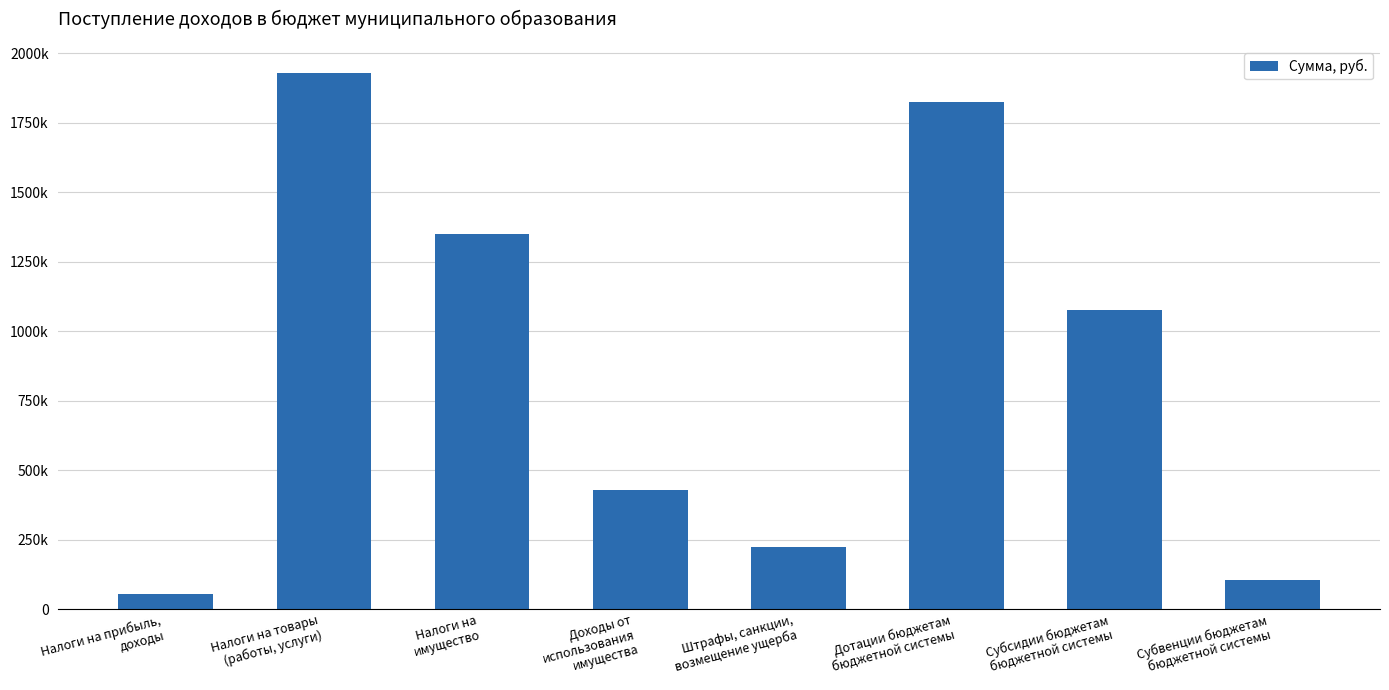

What is the label of the 1st bar from the right?

Субвенции бюджетам
бюджетной системы